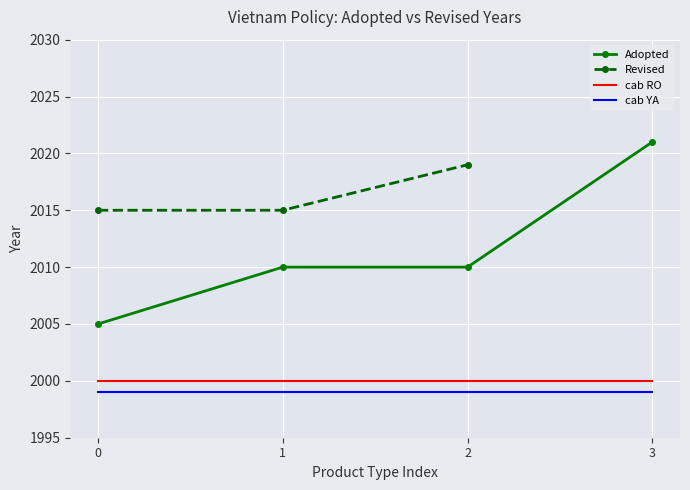

Which series has the largest total across all categories?

Adopted